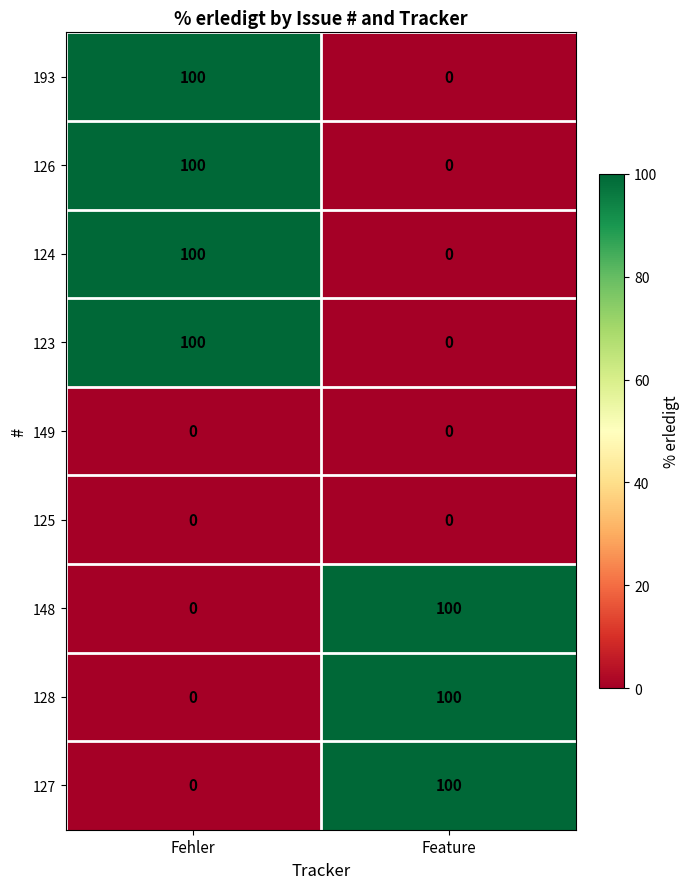

Is the value of 128 at Feature greater than the value of 127 at Fehler?

Yes